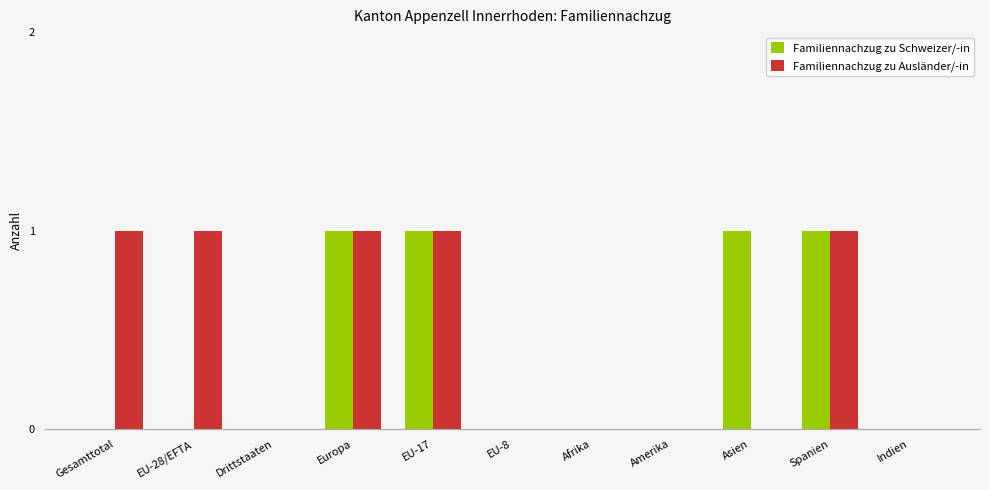

True or false: Familiennachzug zu Ausländer/-in has a value of 1 at EU-28/EFTA.

True